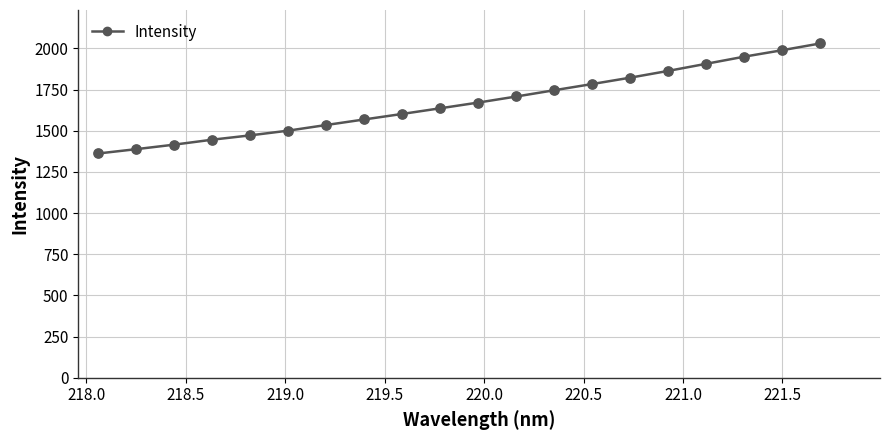

What is the difference between the maximum and minimum values?

668.3